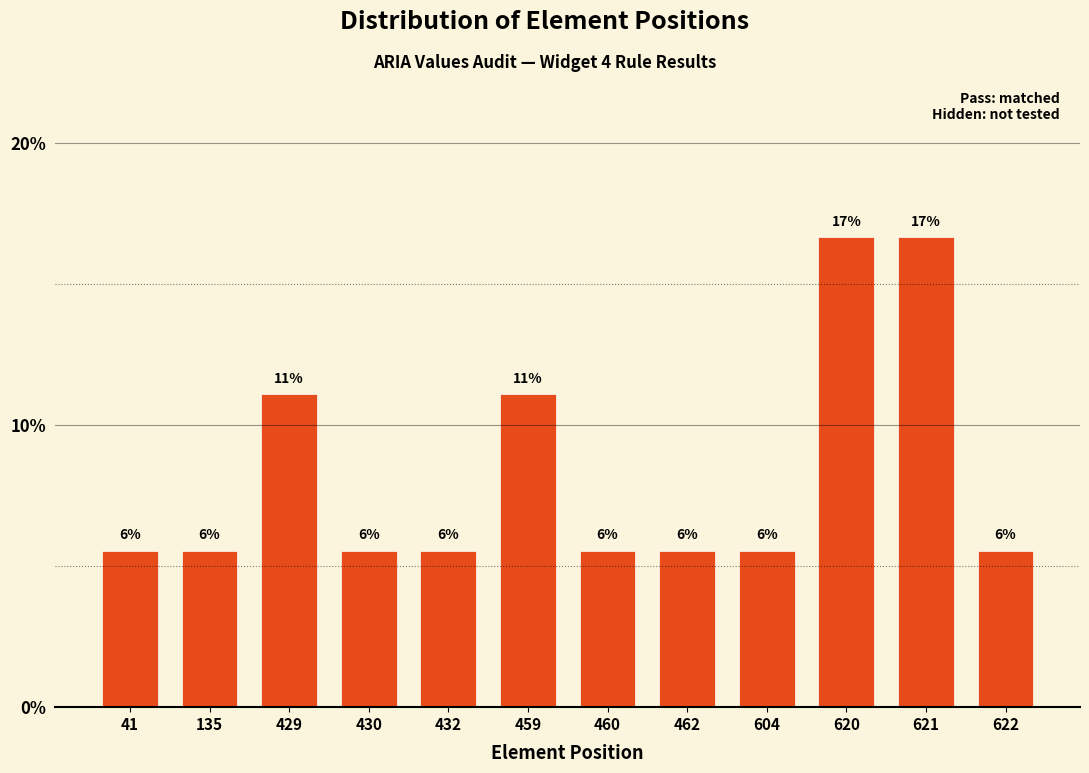

Does the chart contain any negative values?

No